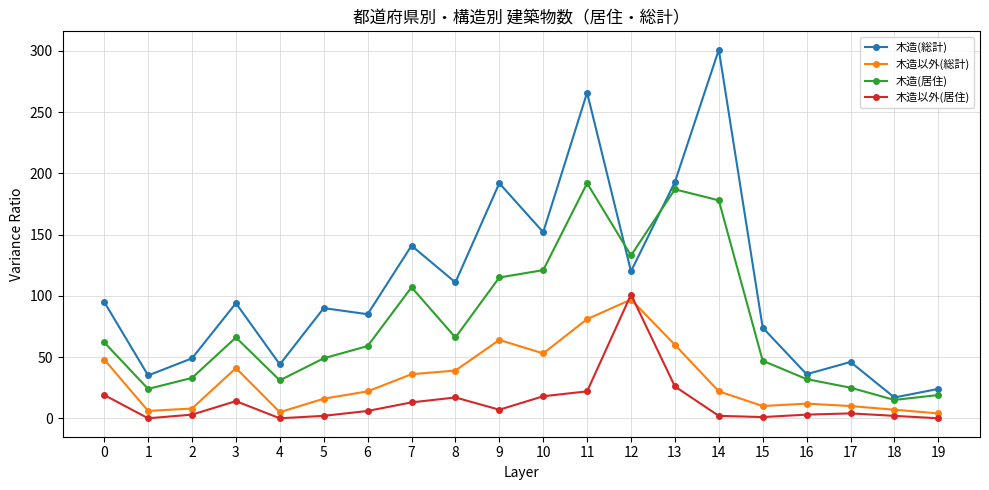

The 木造以外(総計) series shows 10 at 17. True or false?

True